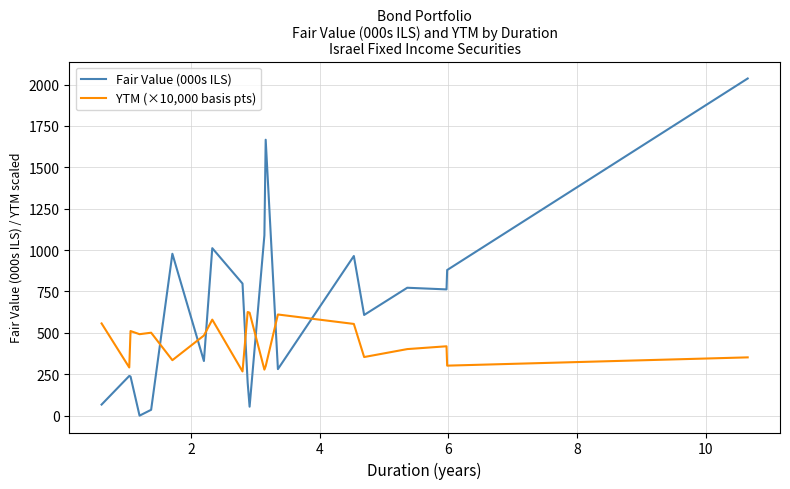

What is the difference between the maximum and minimum values in the Fair Value (000s ILS) series?

2036.5